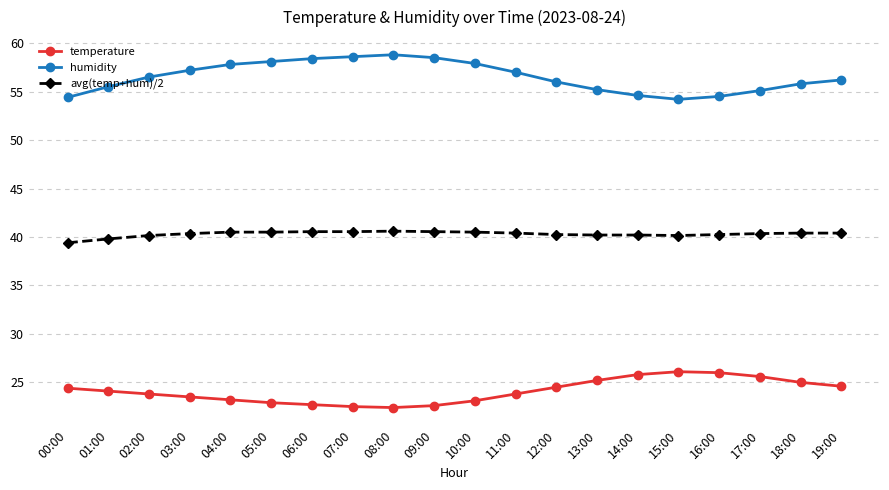

What is the difference between the maximum and second lowest values in the humidity series?

4.4